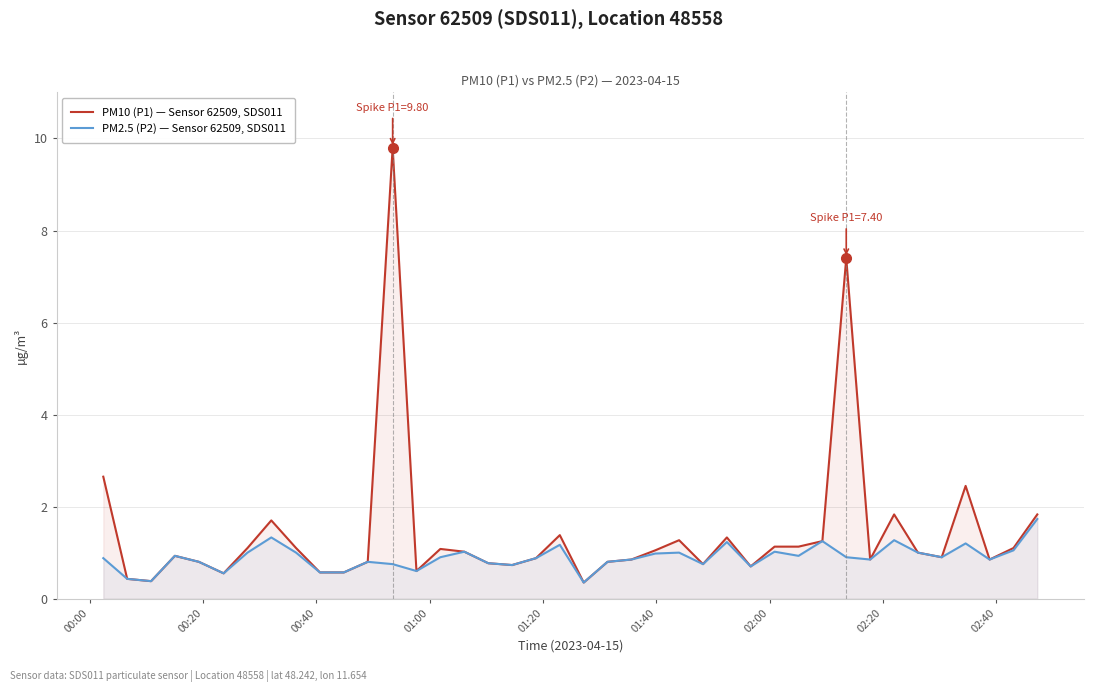

Which series has the widest spread of values?

PM10 (P1) — Sensor 62509, SDS011